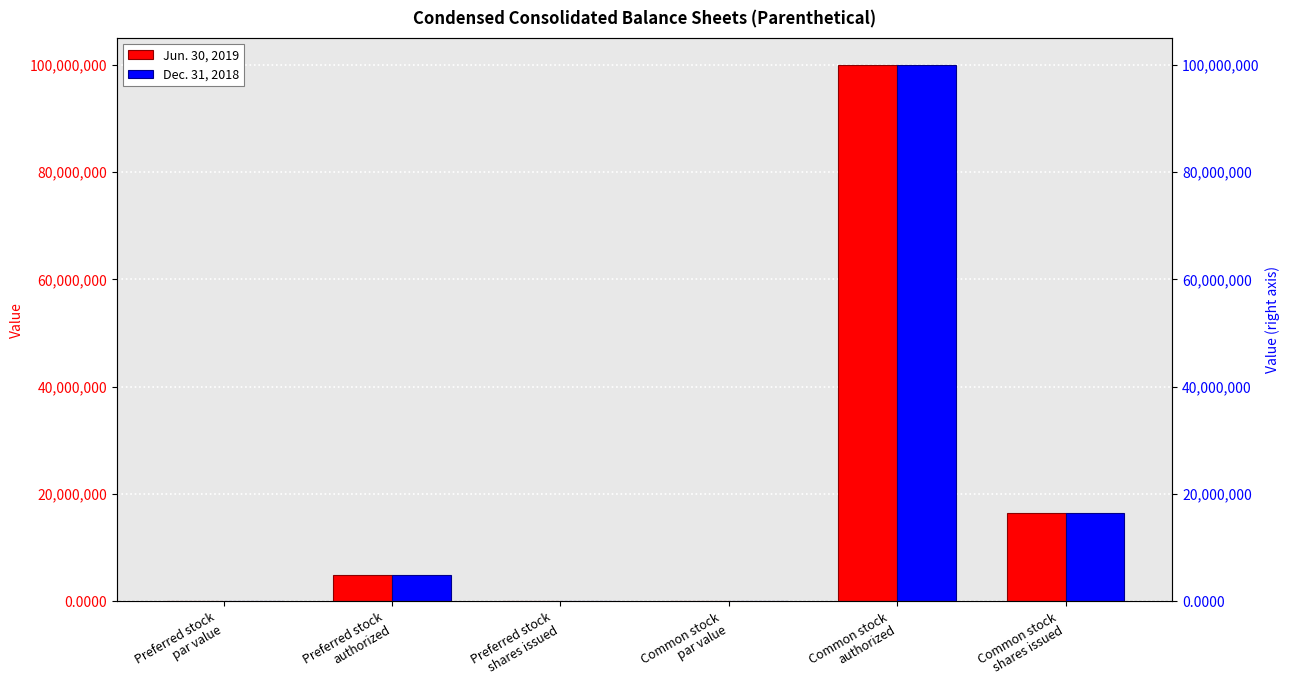

How many data points in Jun. 30, 2019 are less than 5000000?

3